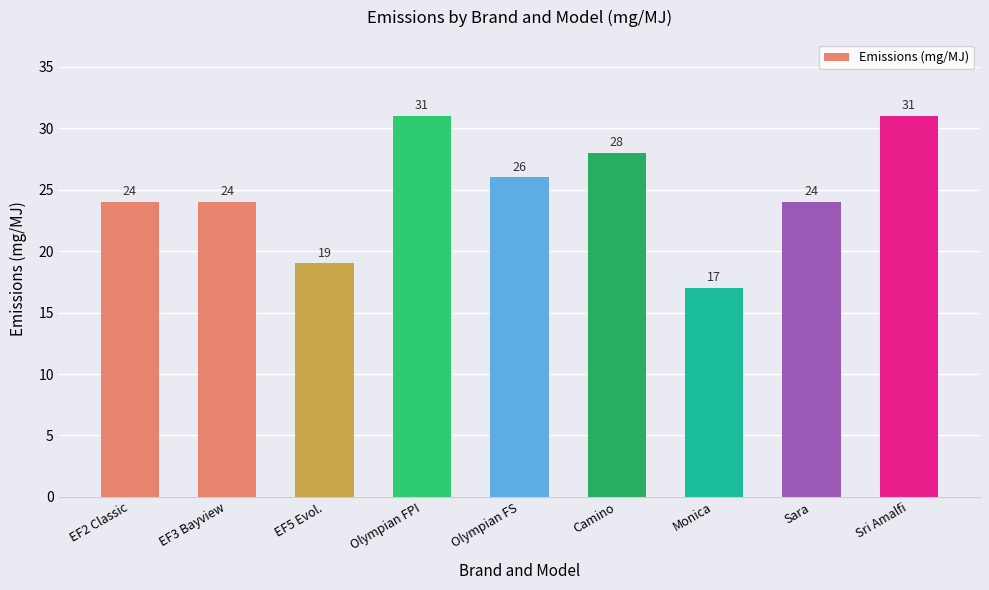

Count the values in the range 24 to 28.

5